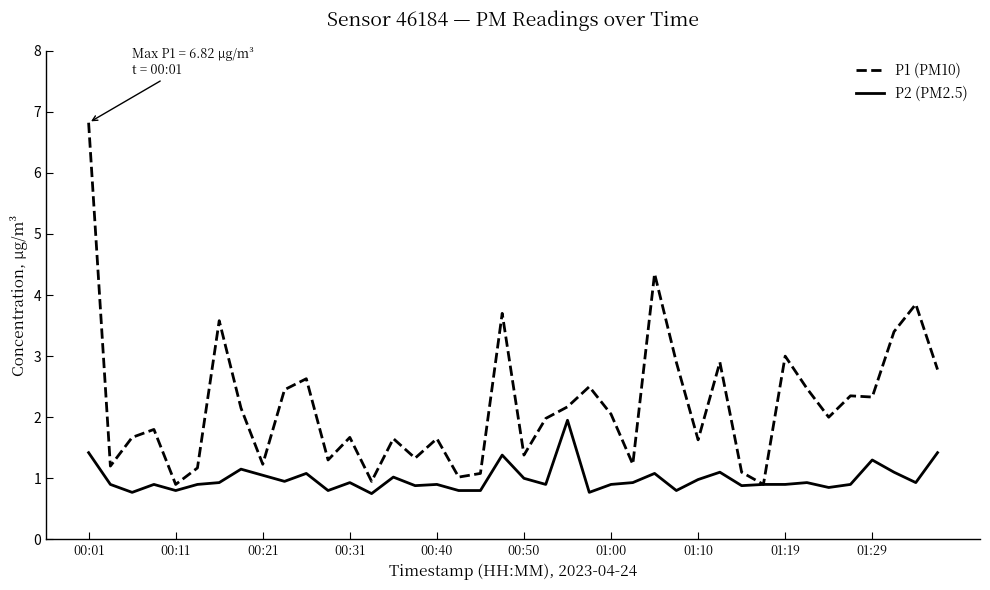

Which series has the largest total across all categories?

P1 (PM10)